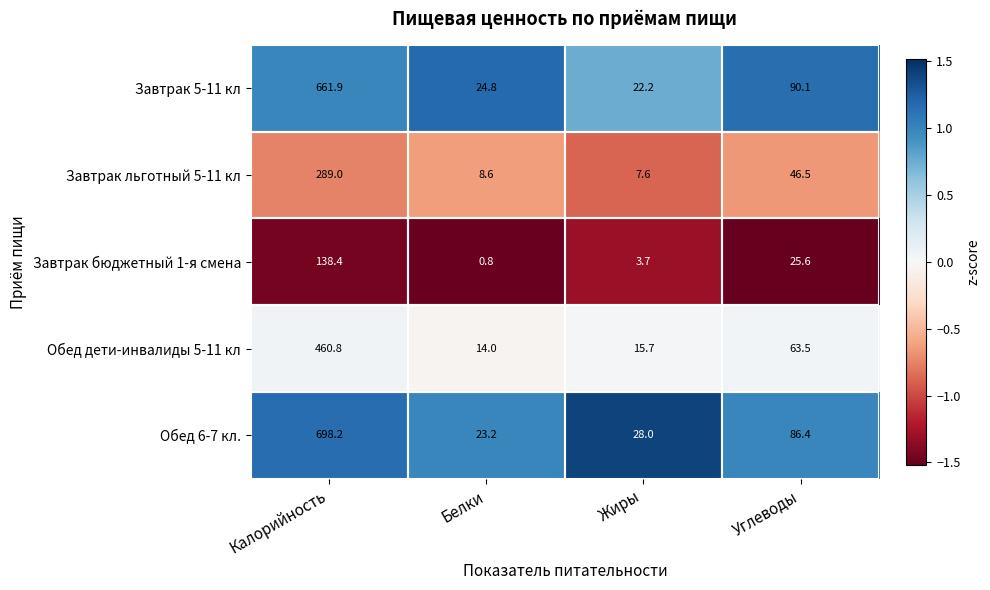

Which series has the largest range (max minus min)?

Обед 6-7 кл.